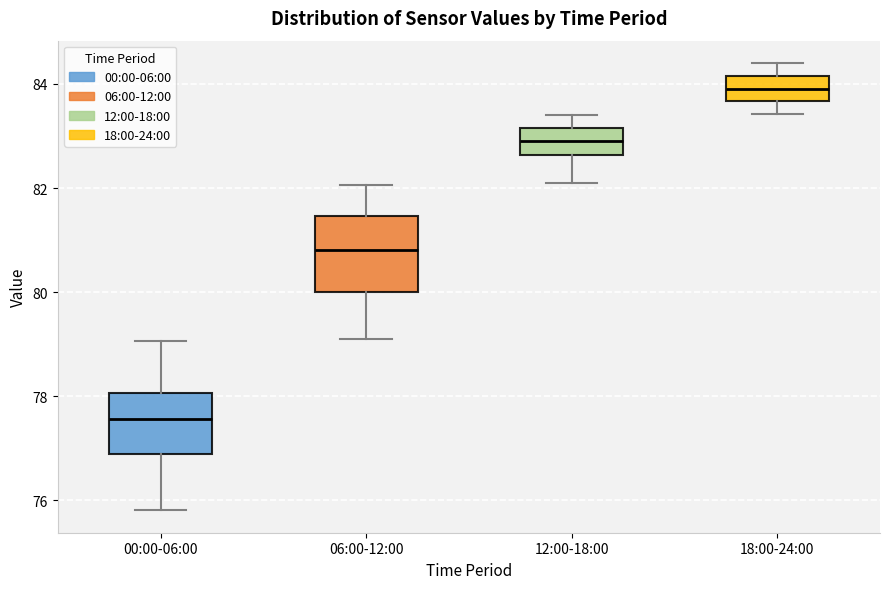

Which box's median line is the highest?

18:00-24:00